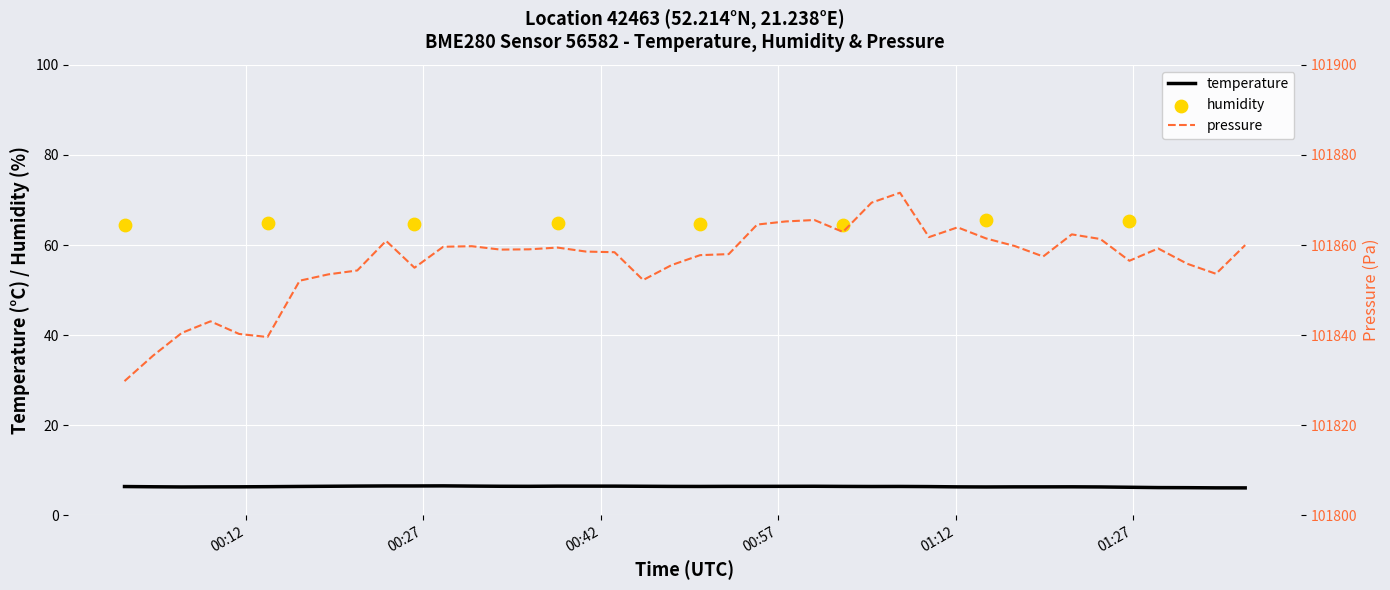

What is the highest value of the temperature series?

6.5